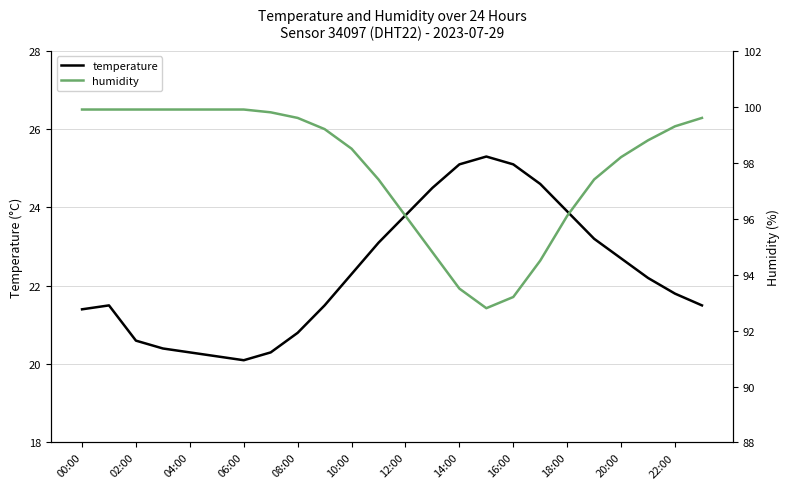

True or false: temperature and humidity intersect in this chart.

False